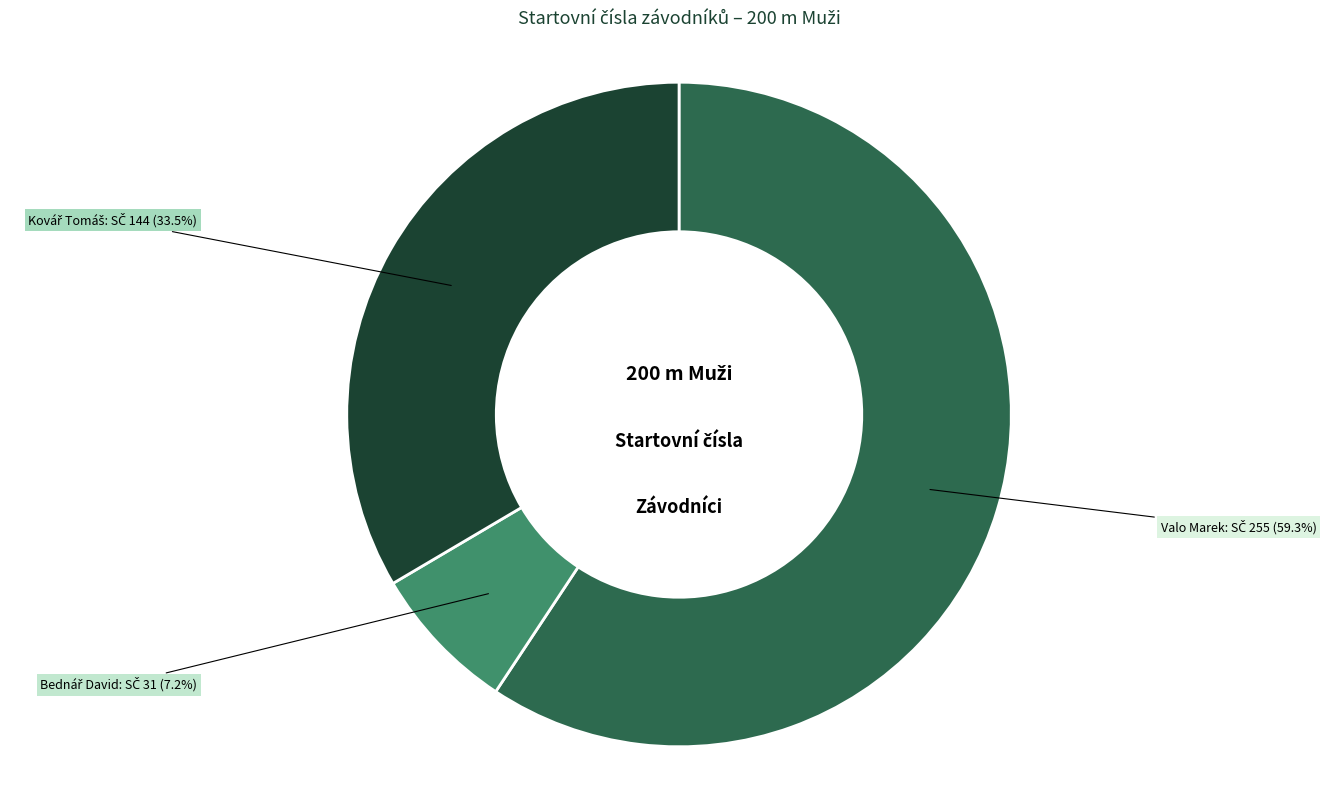

Is Valo Marek the majority of the pie?

Yes